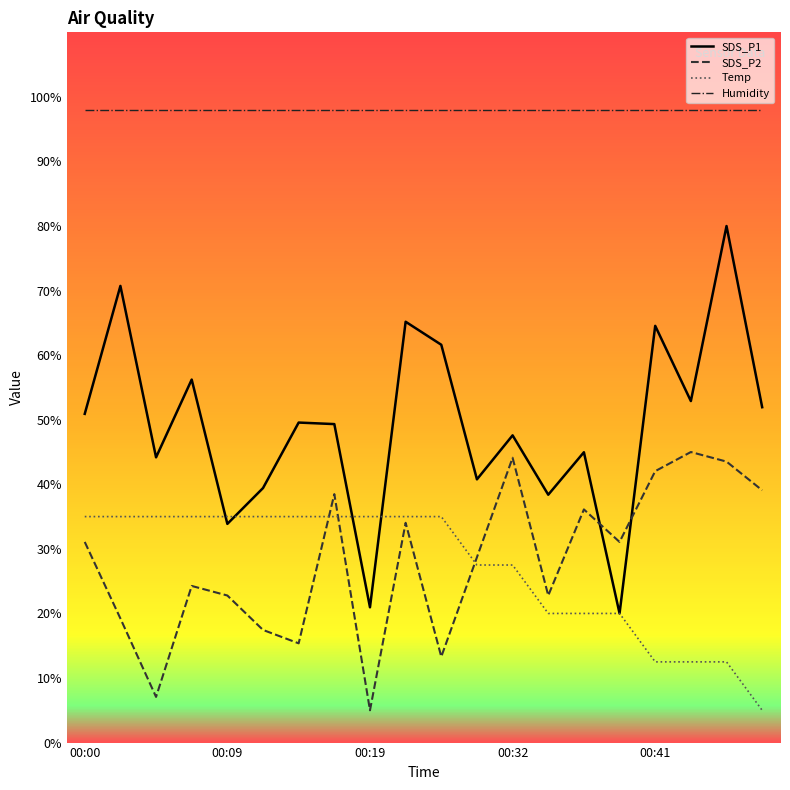

True or false: Temp and SDS_P1 intersect in this chart.

True